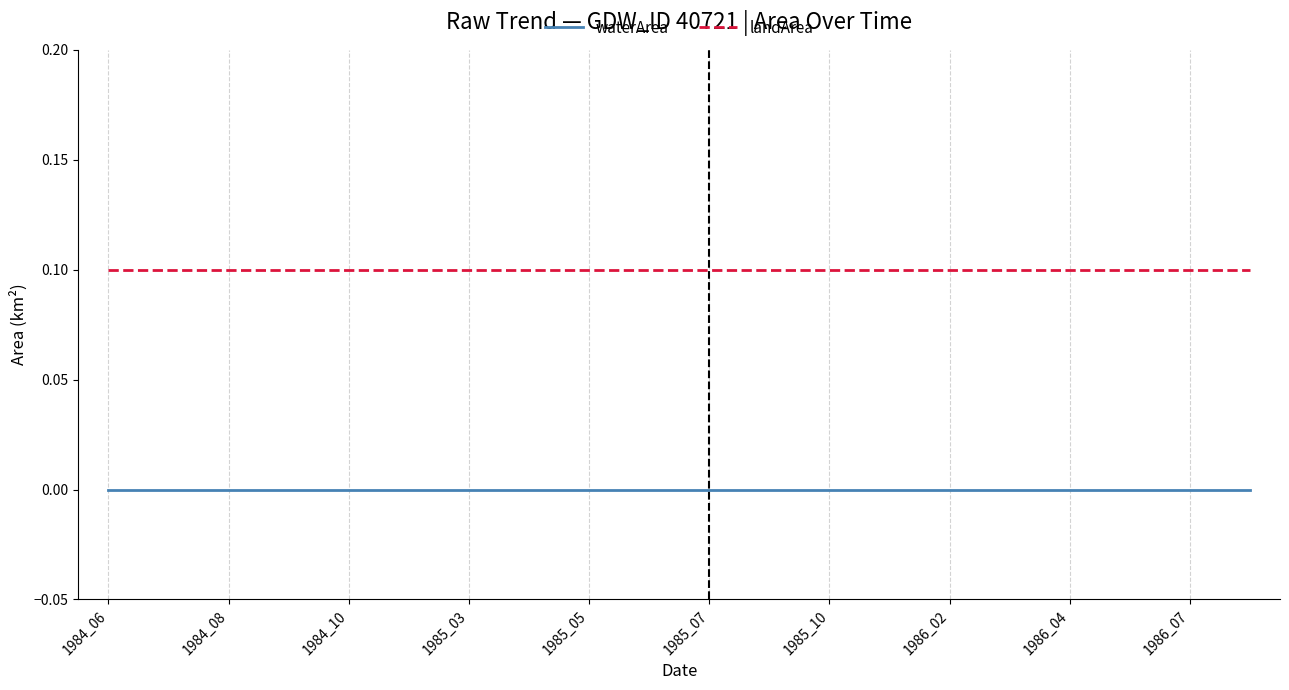

Rank the series by their average value, from lowest to highest.

waterArea, landArea